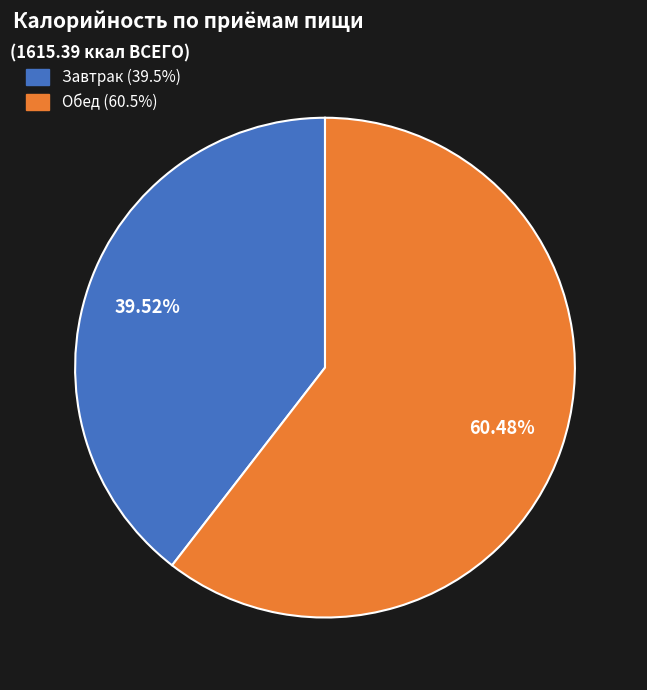

To the nearest percent, what is the difference between the Обед and Завтрак slice percentages?

21%